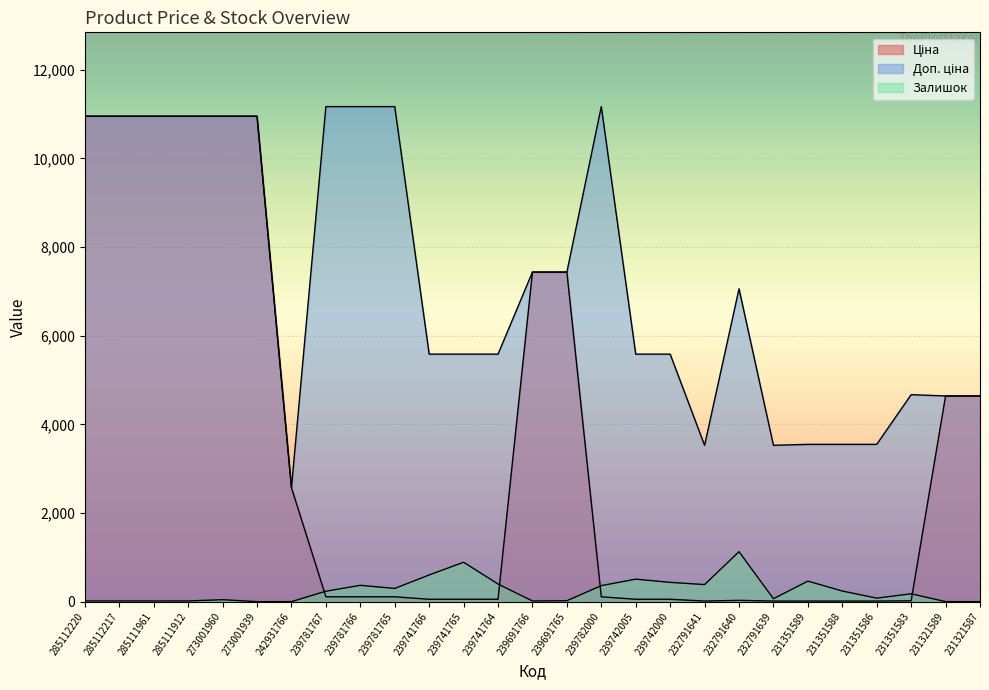

What is the label of the 25th point from the right?

285111961